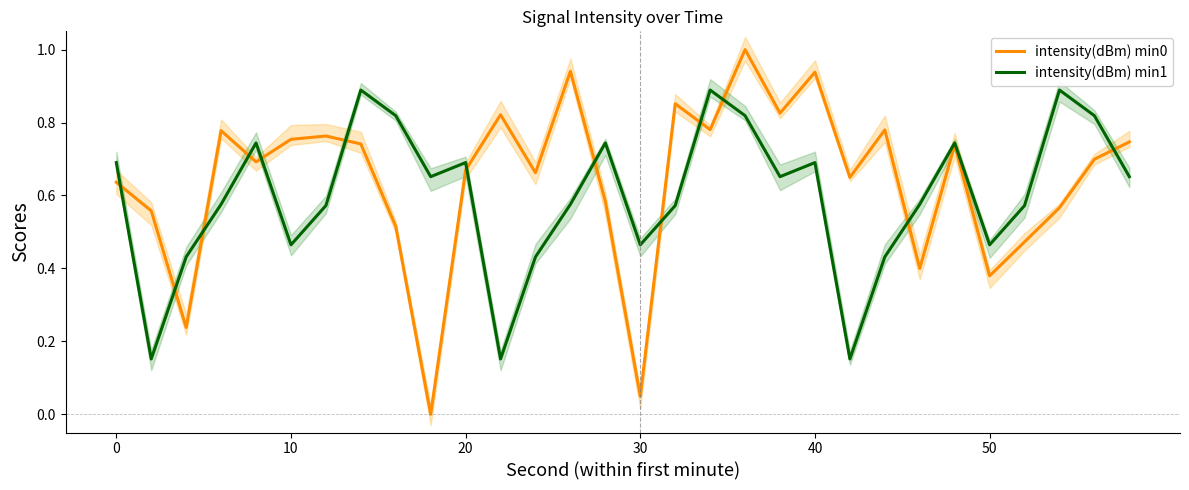

True or false: intensity(dBm) min1 and intensity(dBm) min0 cross at least once.

True